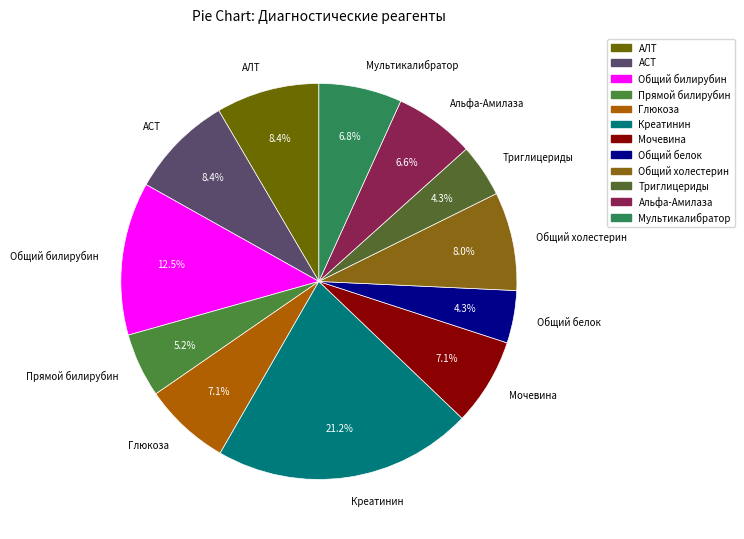

To the nearest percent, what is the difference between the Глюкоза and Альфа-Амилаза slice percentages?

1%